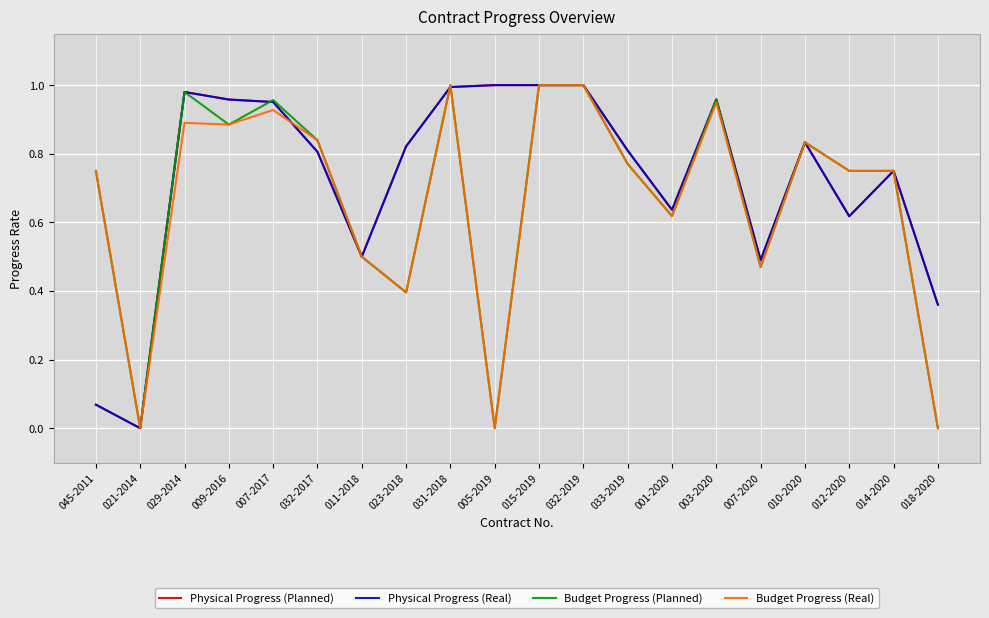

What is the value of the Physical Progress (Real) point at the 11th from the left?

1.0